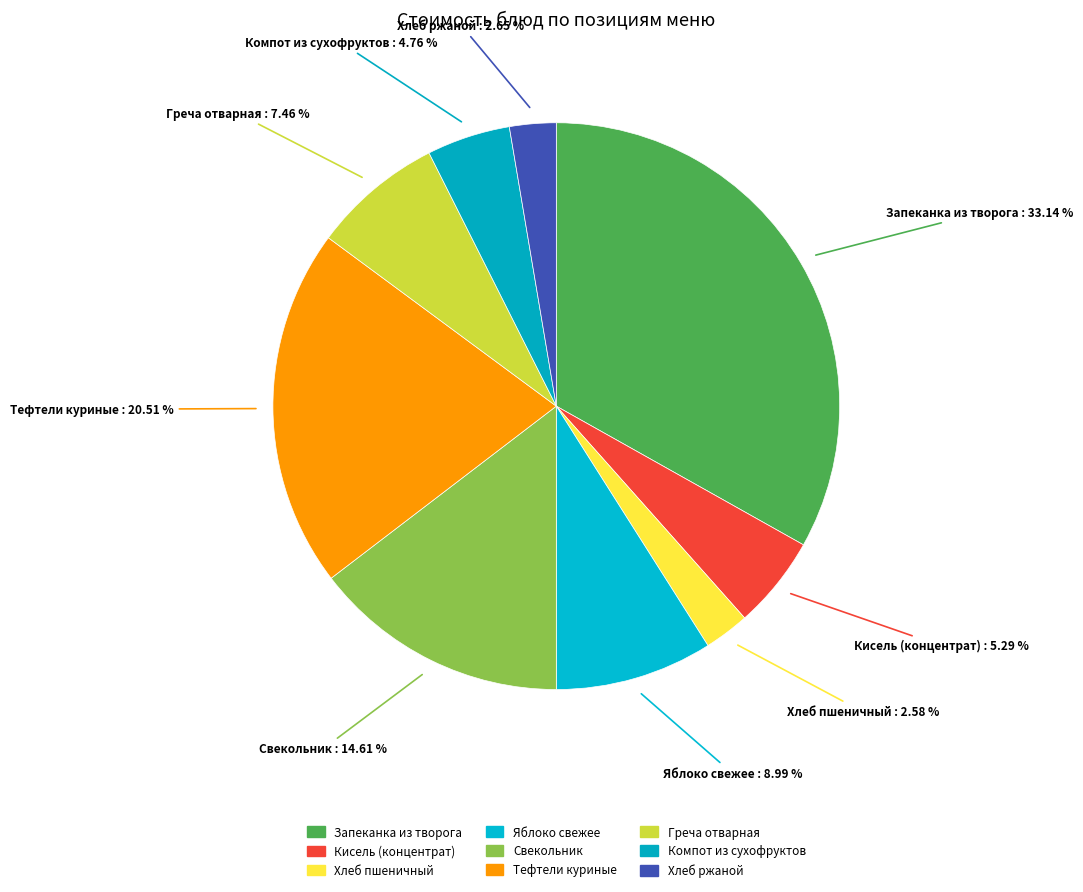

Which slice is the smallest?

Хлеб пшеничный